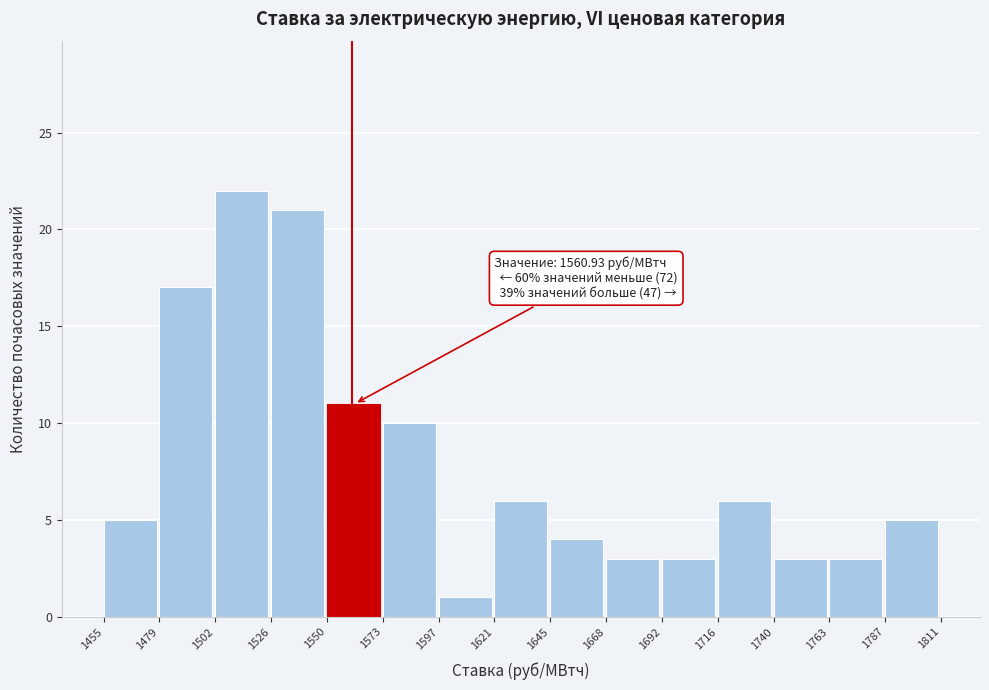

Over which range of the x-axis is the bar tallest?

1502 to 1526